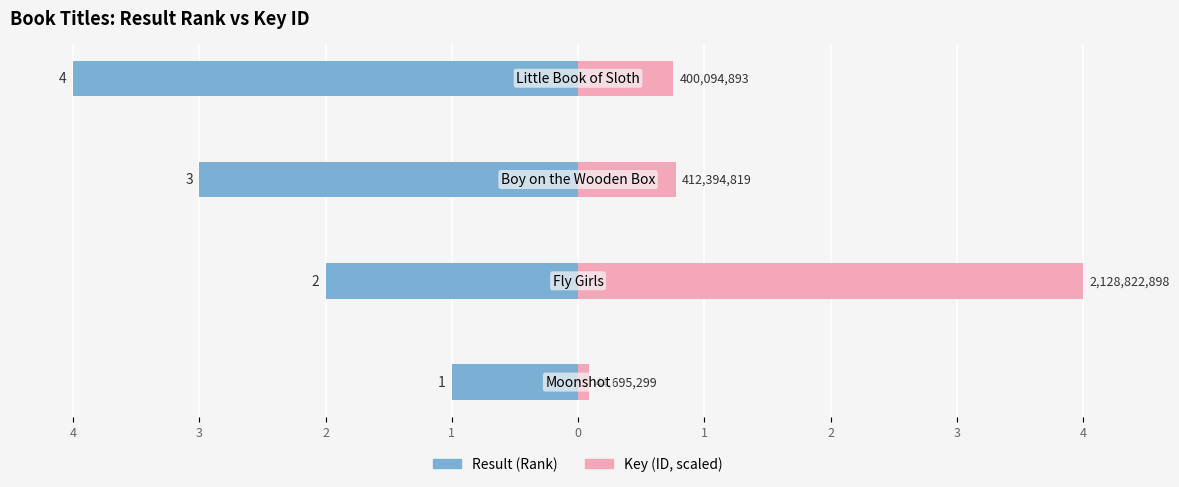

Reading right to left, list all the values displayed in this chart.

Result (Rank): -4.0	-3.0	-2.0	-1.0
Key (ID, scaled): 0.8	0.8	4.0	0.1